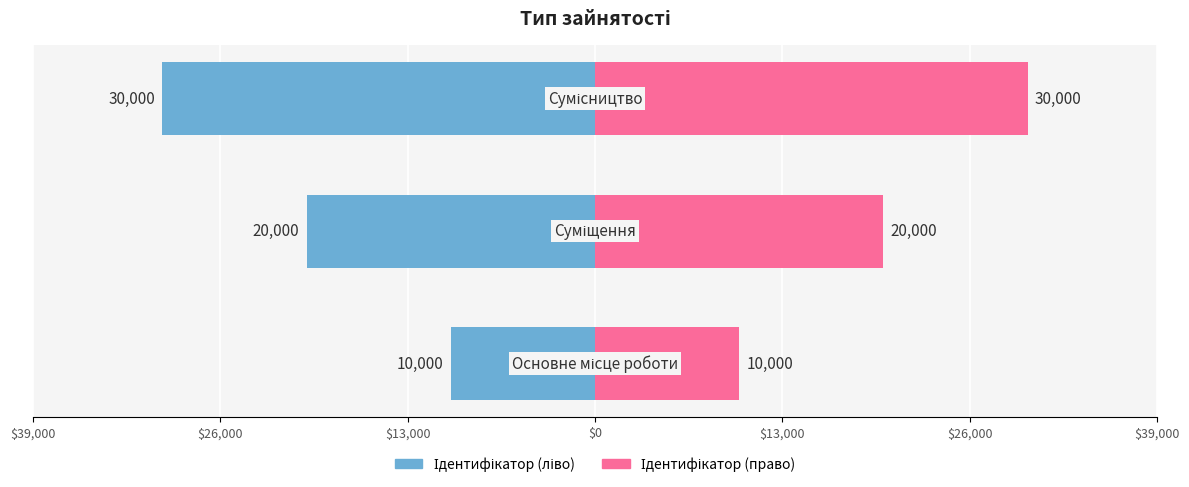

What is the value of the Ідентифікатор (ліво) bar at the 3rd from the left?

-30000